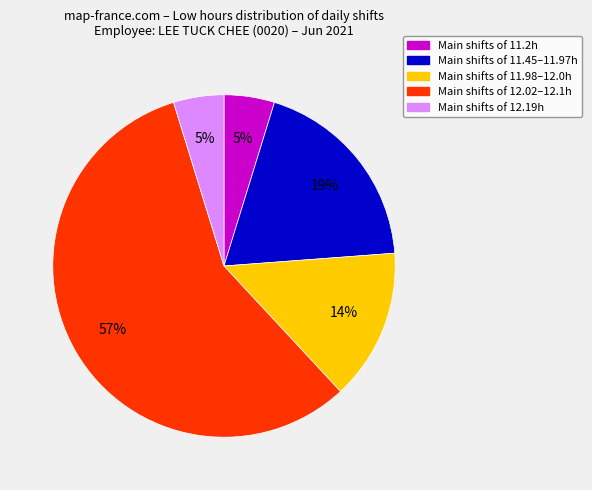

The Main shifts of 12.02–12.1h slice represents 48% of the pie. True or false?

False